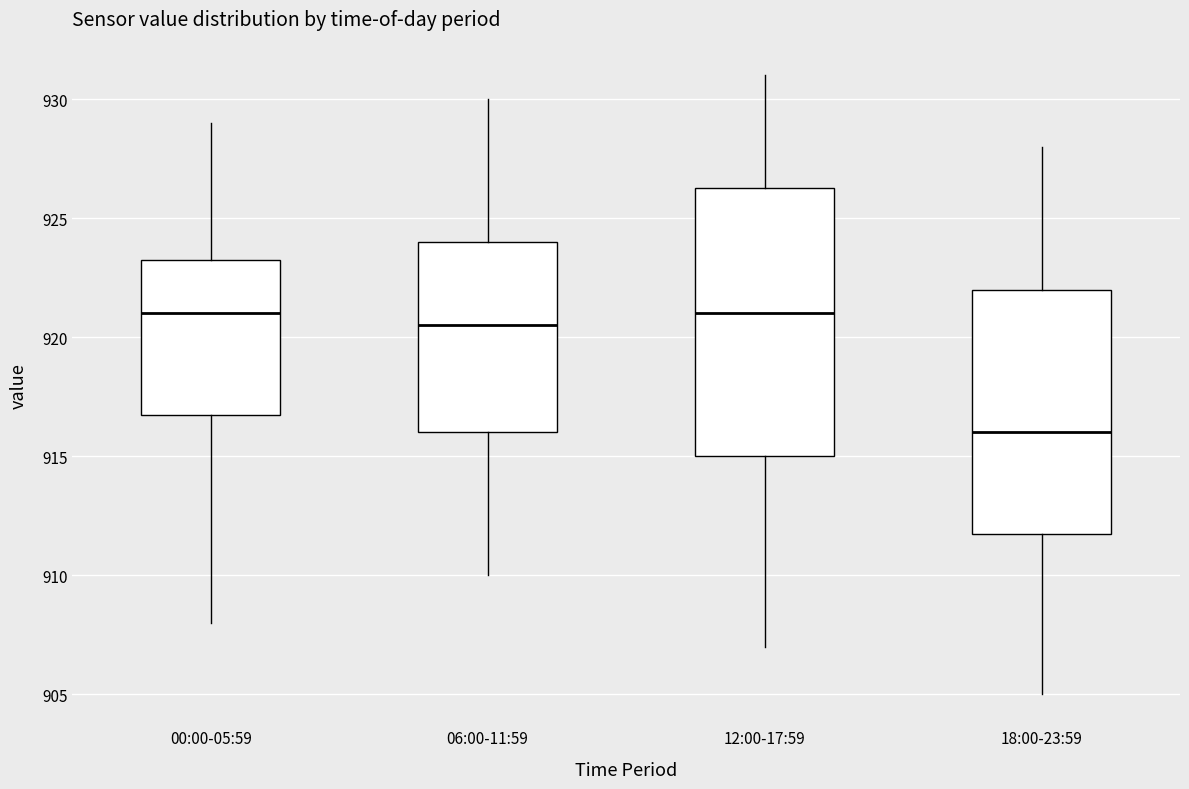

Which box is the tallest, from its lower edge to its upper edge?

12:00-17:59